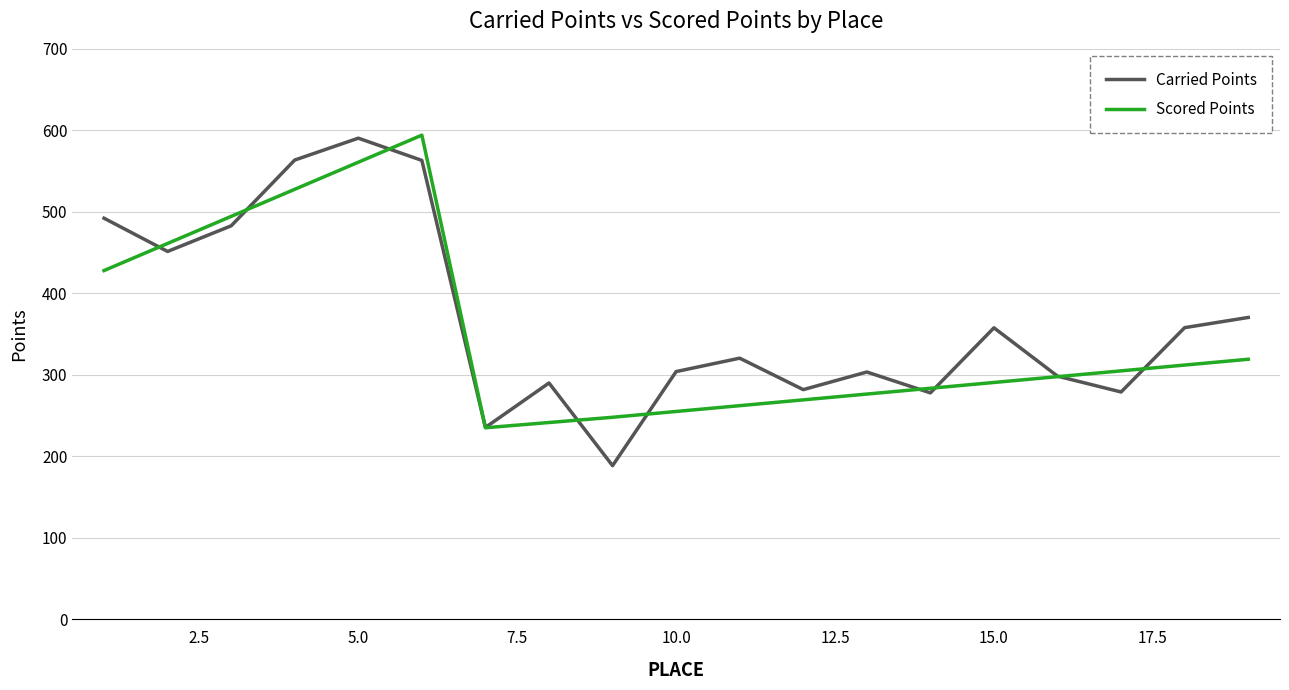

Which series has the largest range (max minus min)?

Carried Points